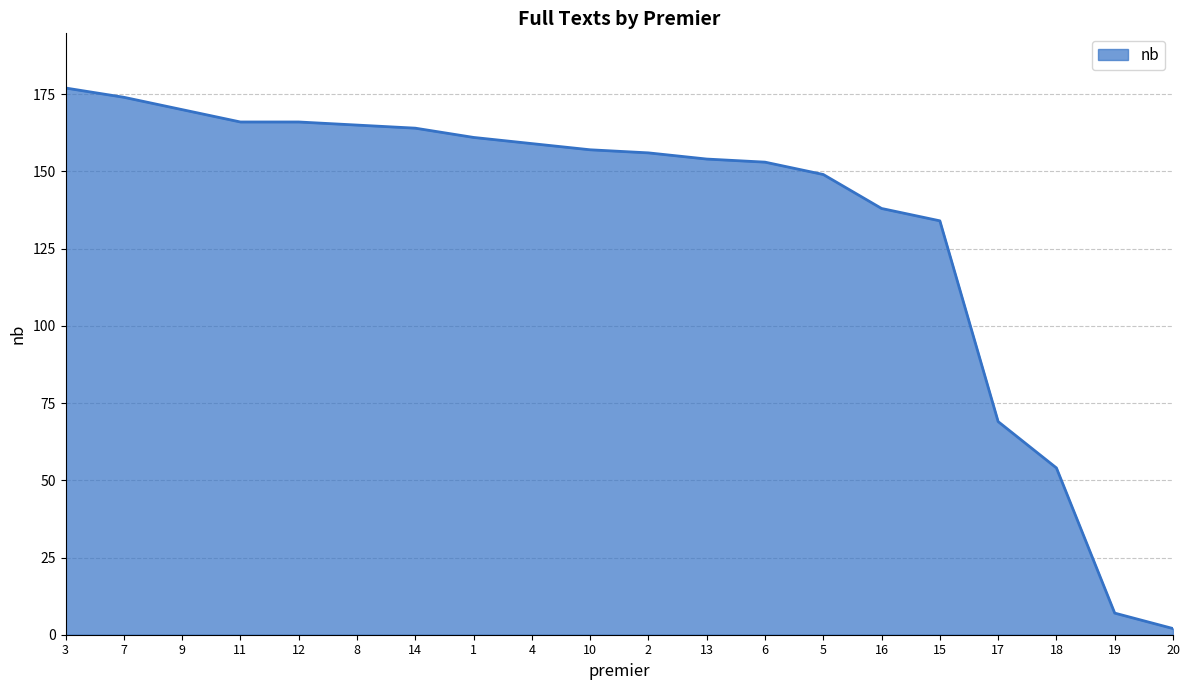

How many values are below 157?

10